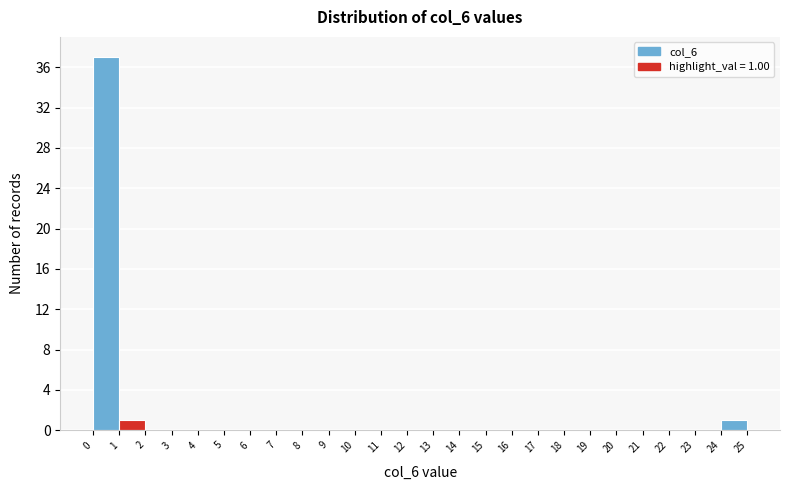

Over which range of the x-axis is the bar tallest?

0 to 1